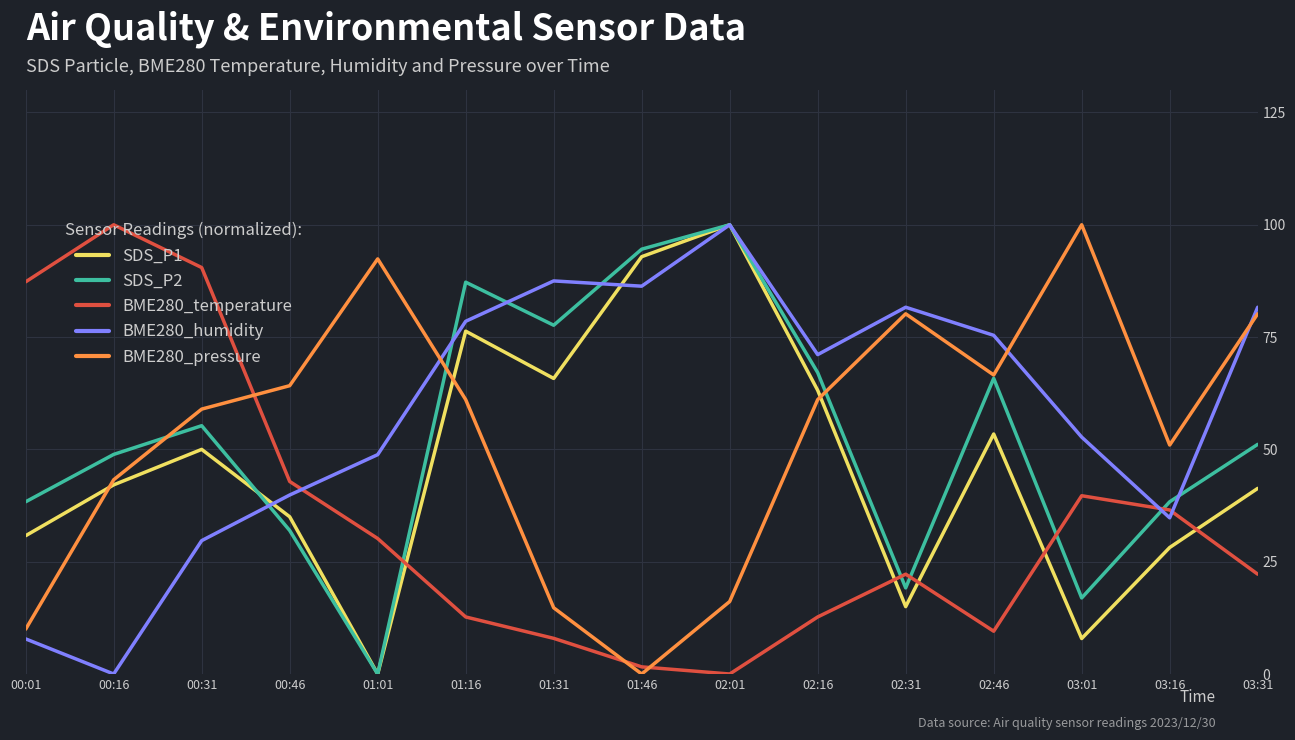

Read the BME280_temperature value at 01:01.

30.2